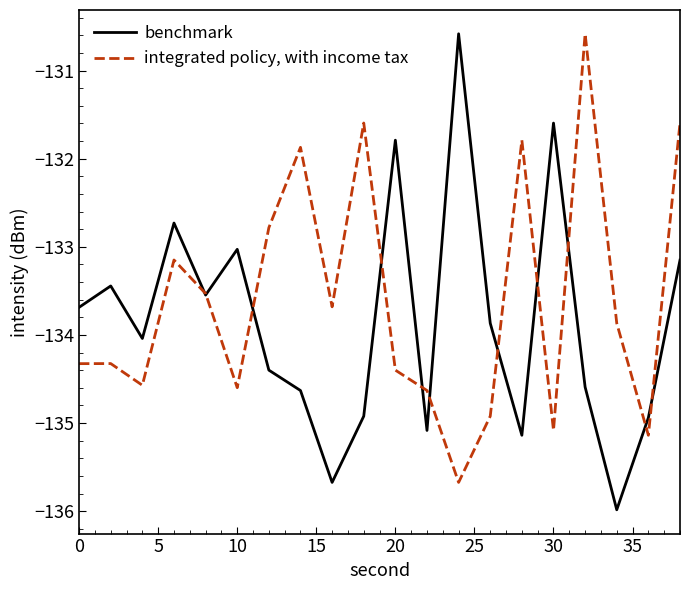

Rank the series by their average value, from highest to lowest.

integrated policy, with income tax, benchmark